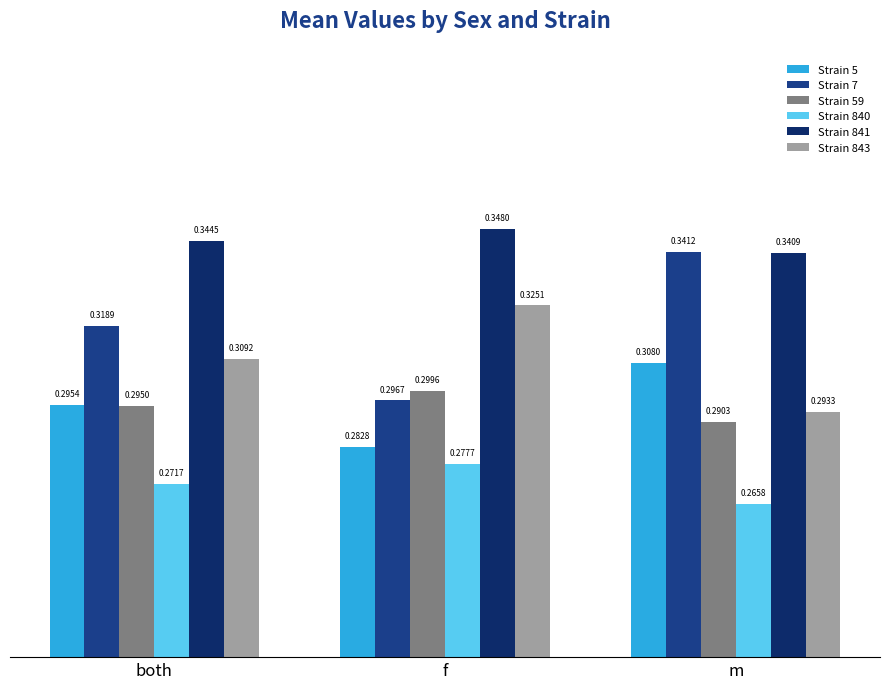

At both, list the series in order from smallest to largest.

Strain 840, Strain 59, Strain 5, Strain 843, Strain 7, Strain 841